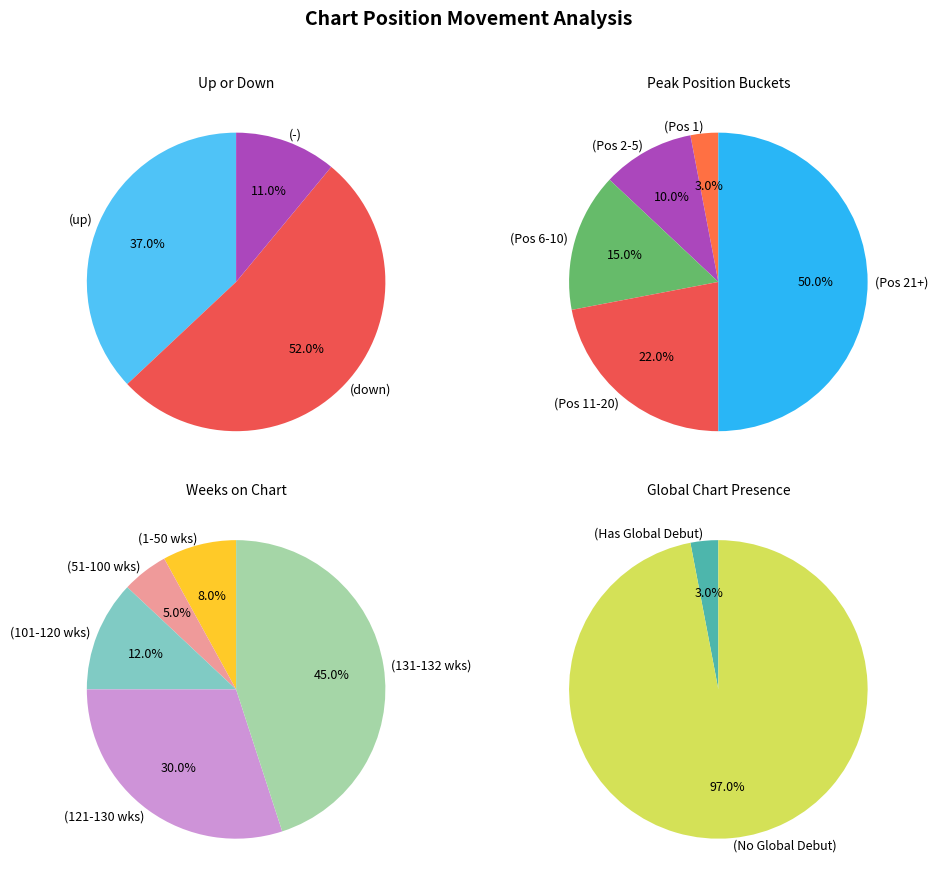

Is it true that - is 11% of the pie?

True